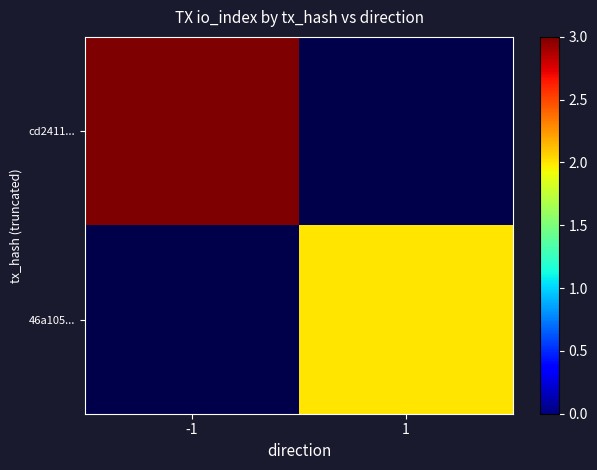

Reading left to right, what are all the values shown in this chart?

cd2411...: -1=3	1=0
46a105...: -1=0	1=2